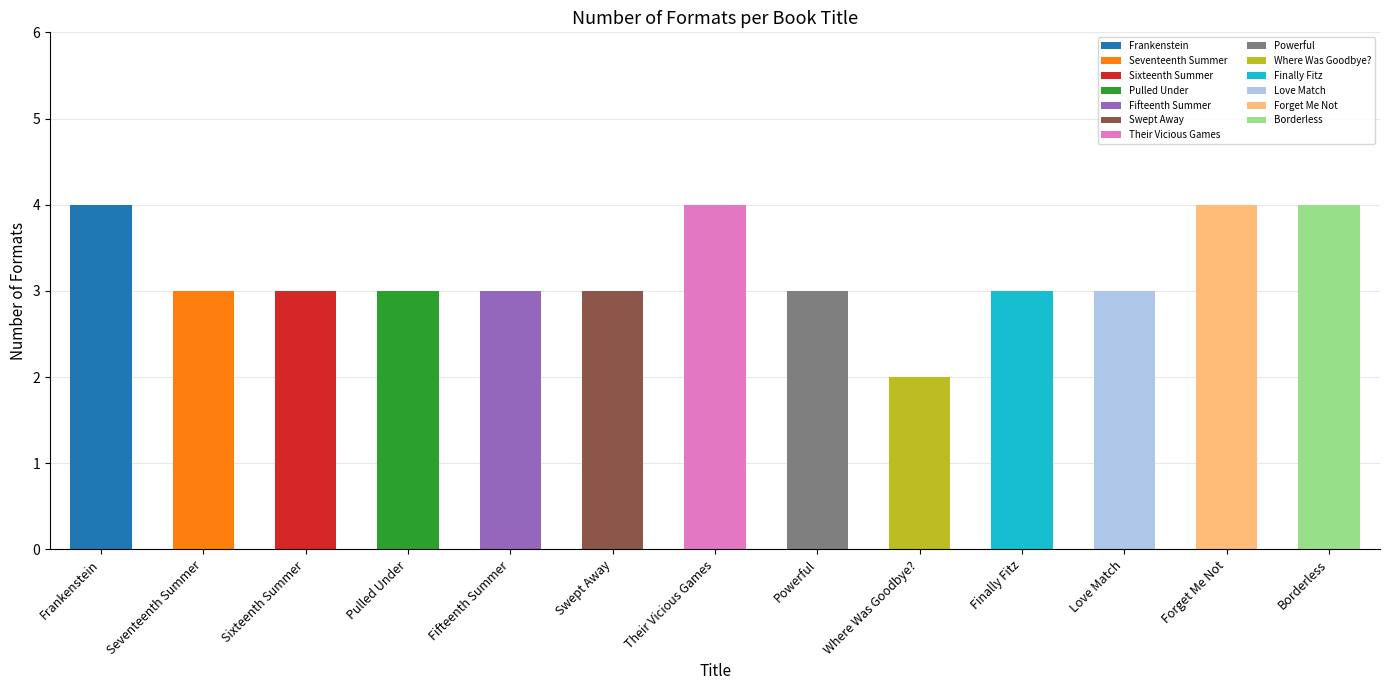

What position from the left is Borderless?

13